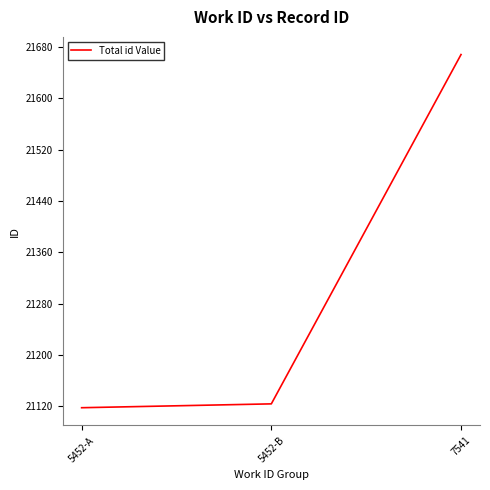

What is the change in value from 5452-A to 7541?

+550